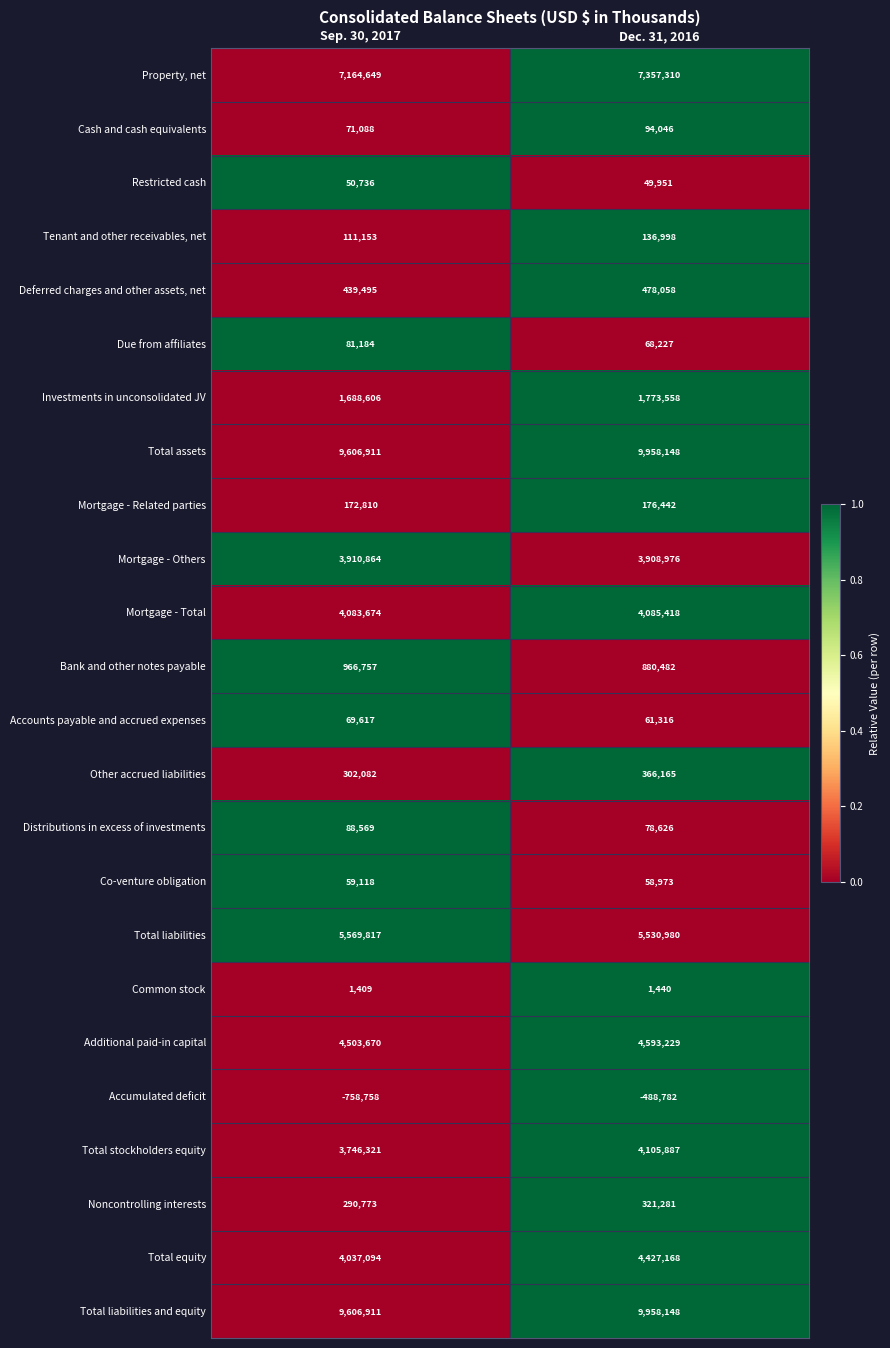

Which series changed the most between Sep. 30, 2017 and Dec. 31, 2016?

Total equity